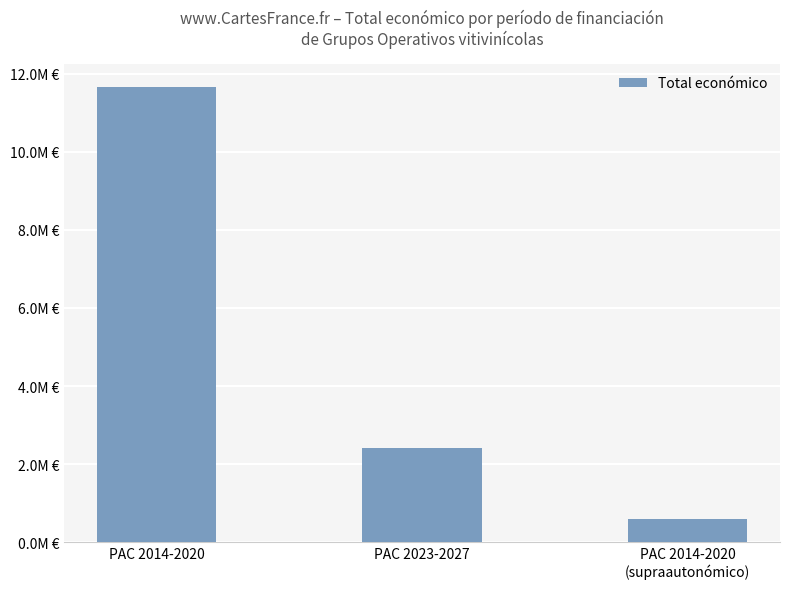

Rank the categories by value from lowest to highest.

PAC 2014-2020
(supraautonómico), PAC 2023-2027, PAC 2014-2020